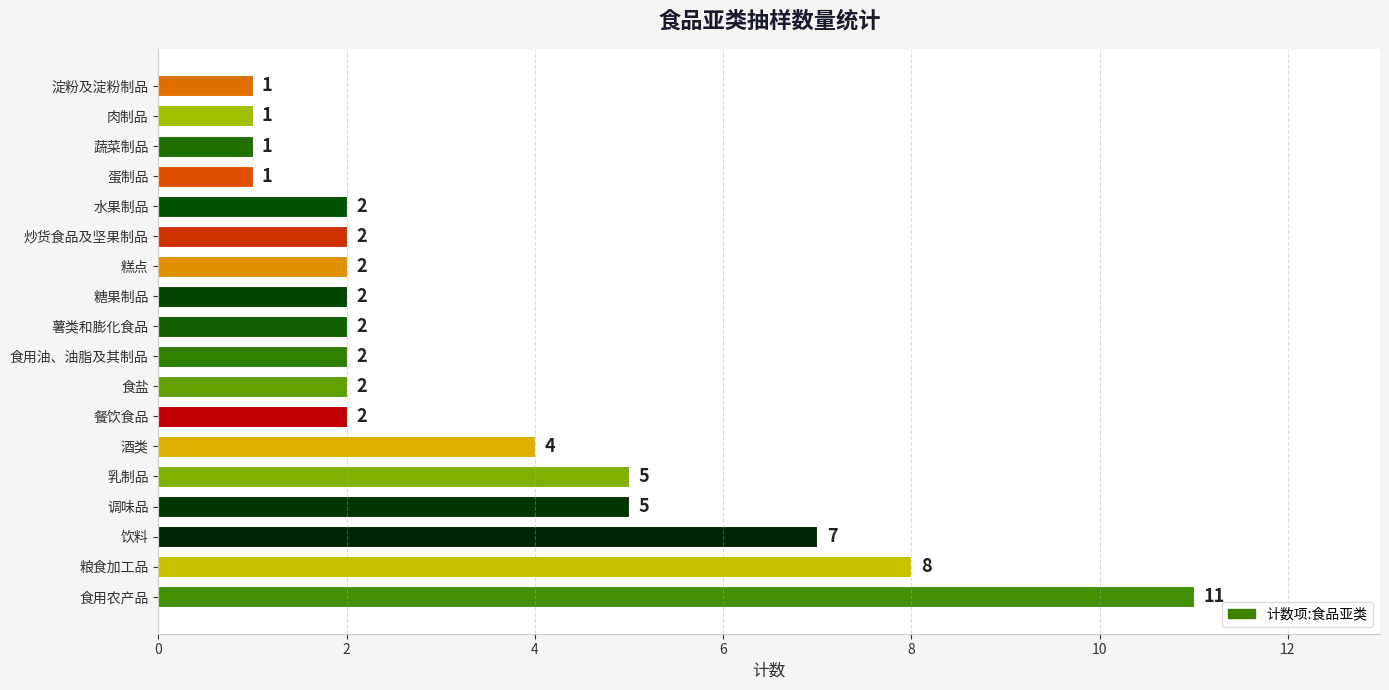

What is the difference between the maximum and second lowest values?

10